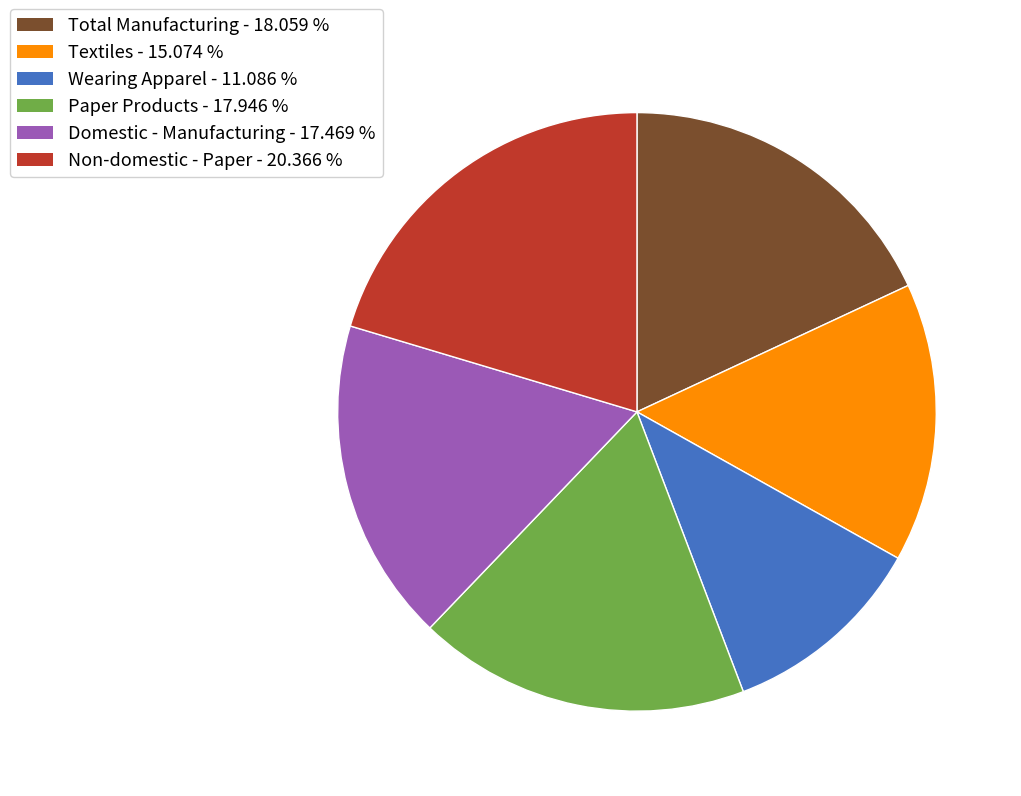

Is there any slice that represents more than half of the pie?

No